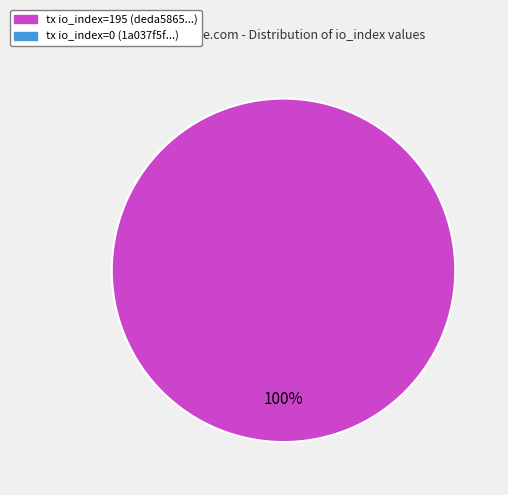

Does any single category account for the majority?

Yes